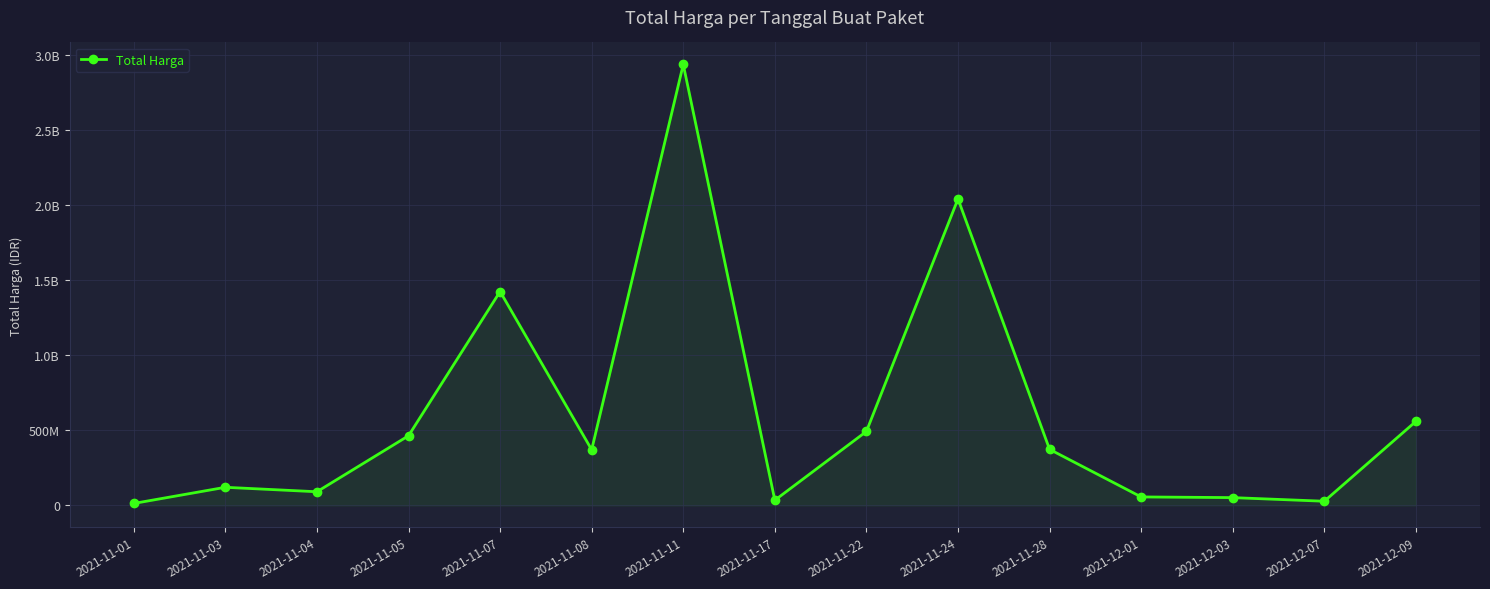

Does the chart have visible grid lines?

Yes